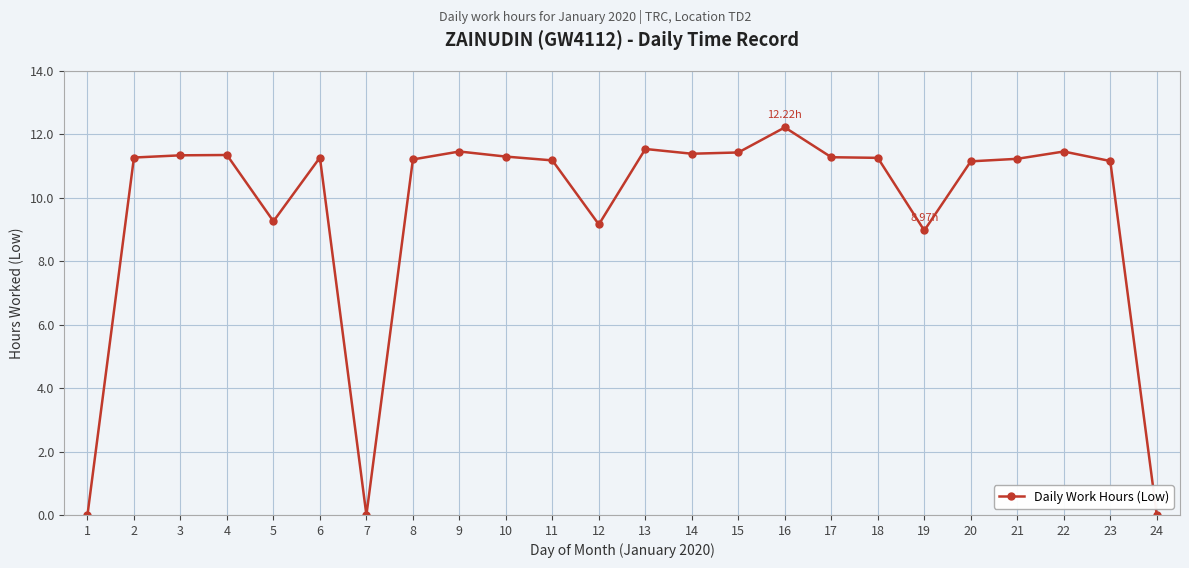

What is the difference between the maximum and second lowest values?

12.2